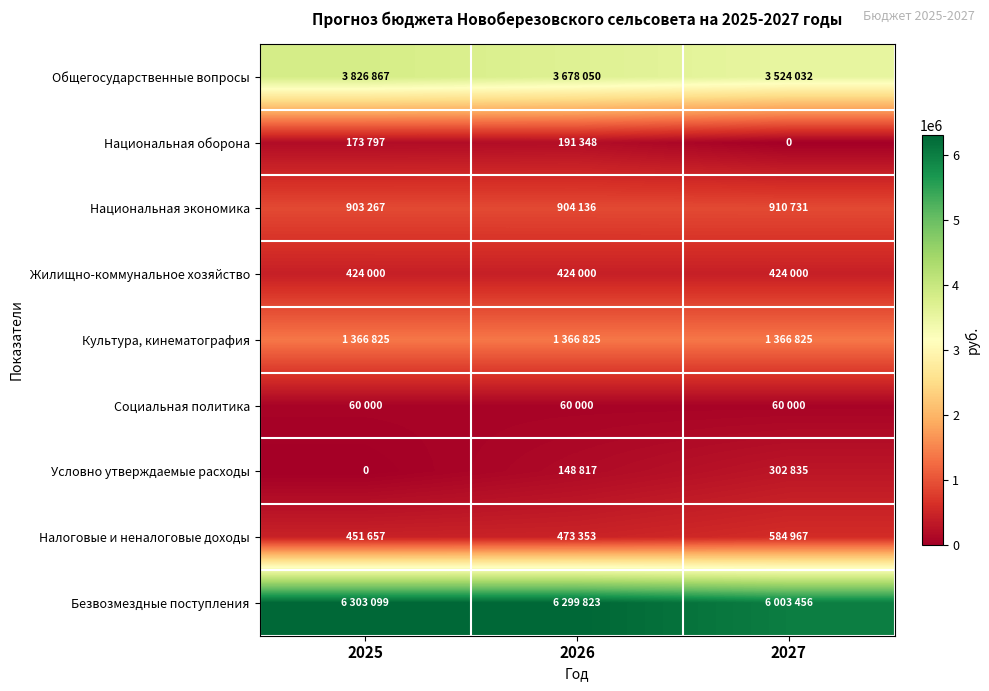

Is it true that Общегосударственные вопросы equals 3678050 at 2026?

True